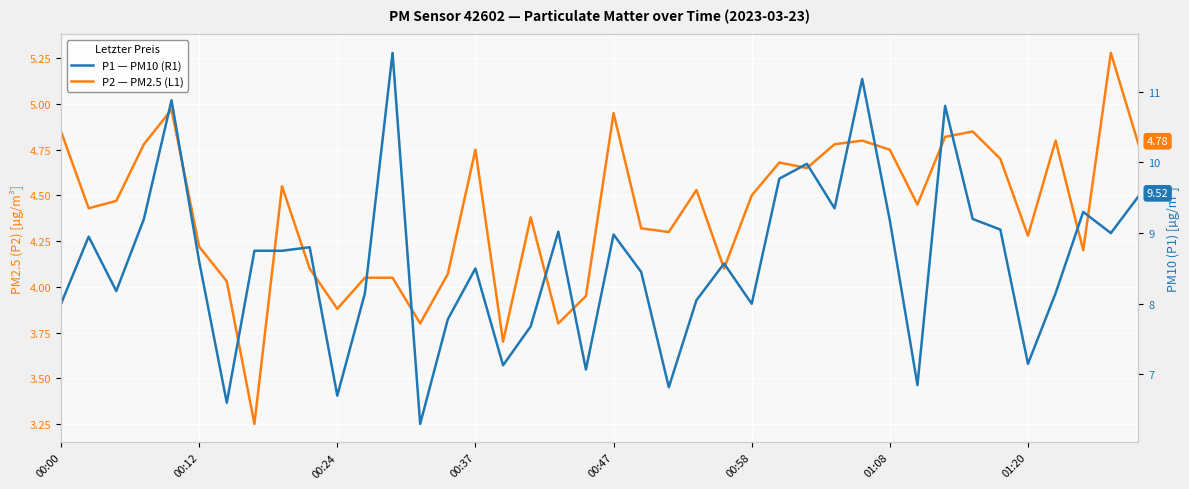

True or false: P1 — PM10 (R1) and P2 — PM2.5 (L1) cross at least once.

False